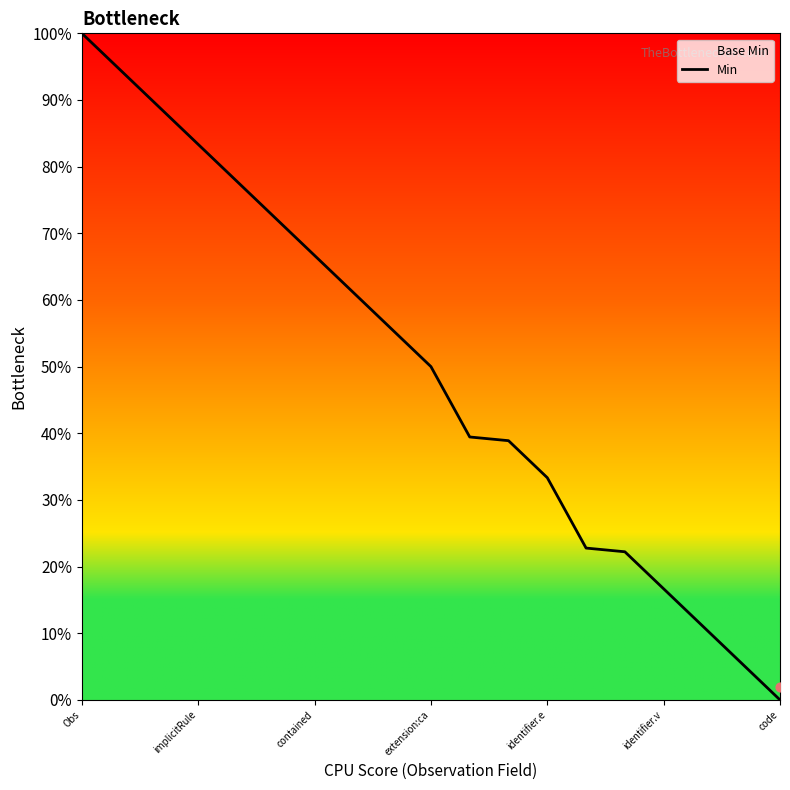

Between 9 and Obs, which is larger?

Obs